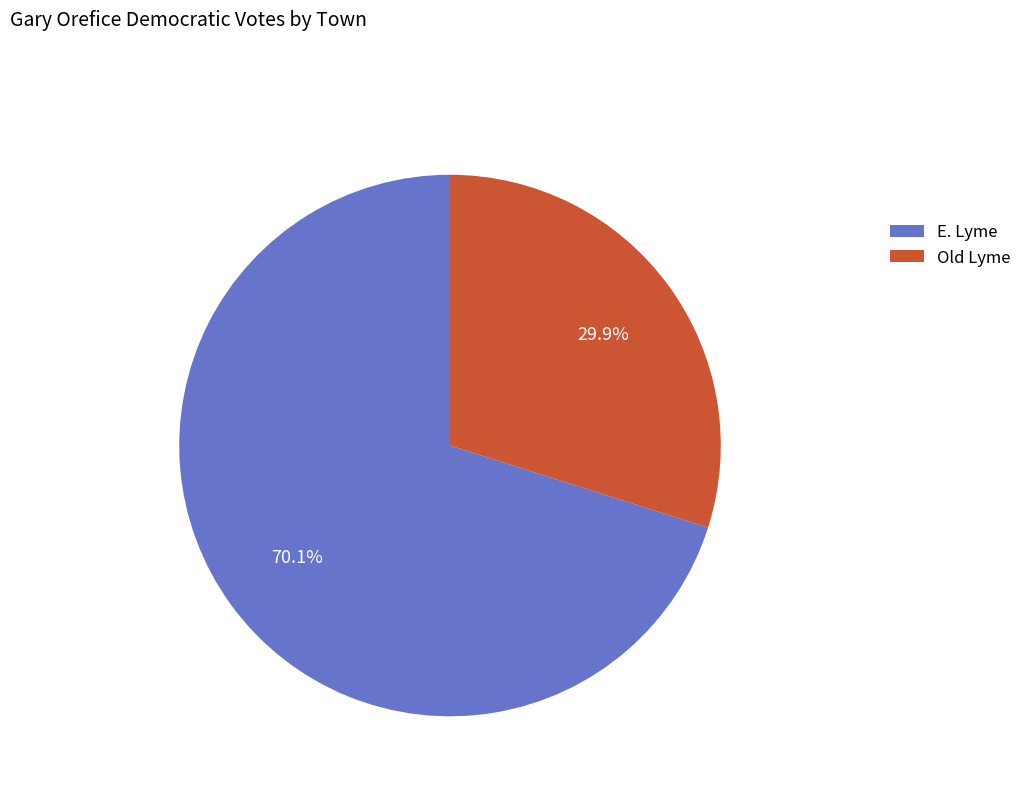

How many slices are in this pie chart?

2